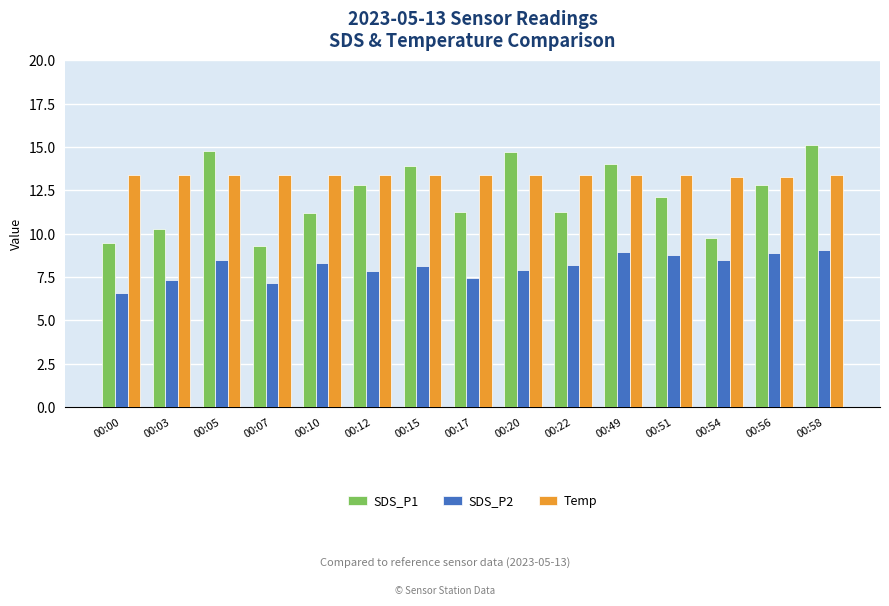

How many series are shown in this chart?

3